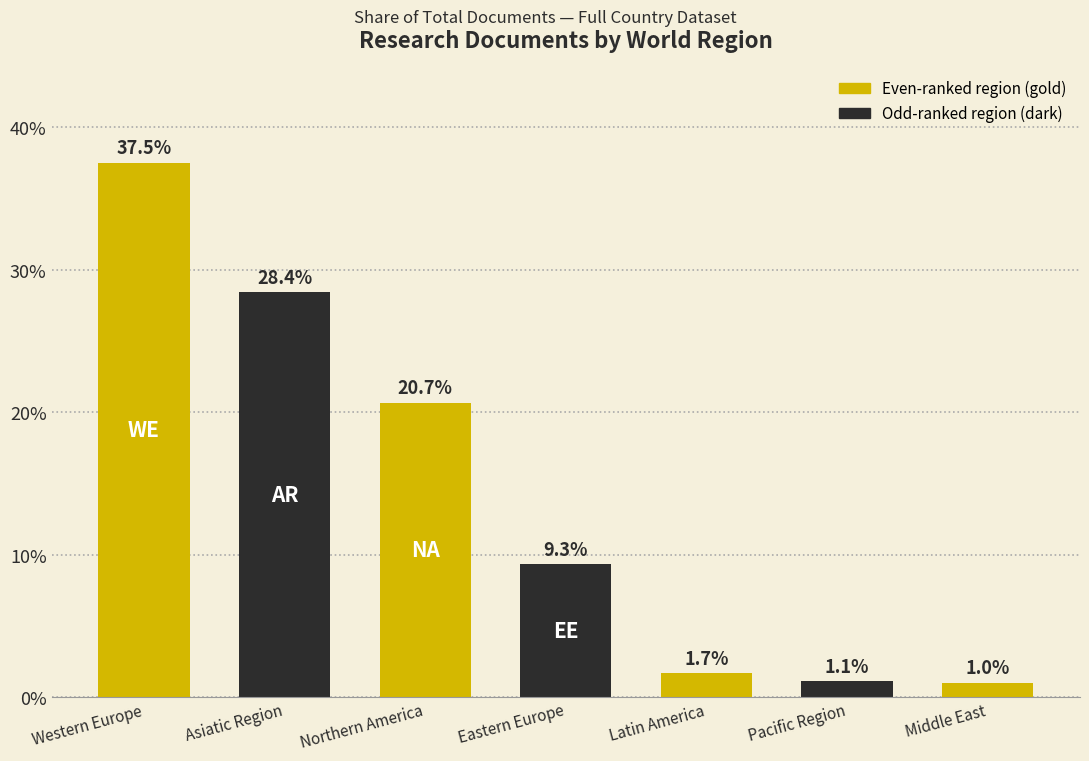

What is the sum of the values at Northern America and Latin America?

22.3